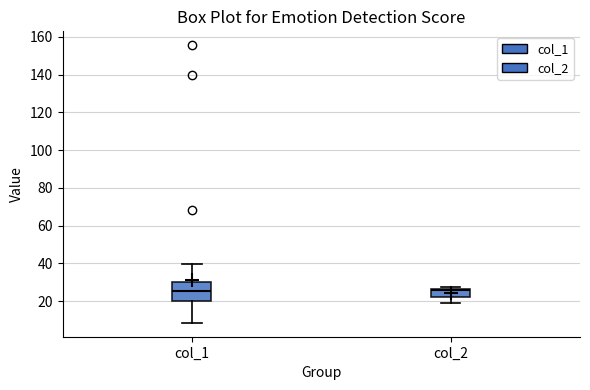

Where does the lower whisker of the box for col_2 end on the y-axis? The values are not printed on the chart, so give them approximately, as read against the axis.

20